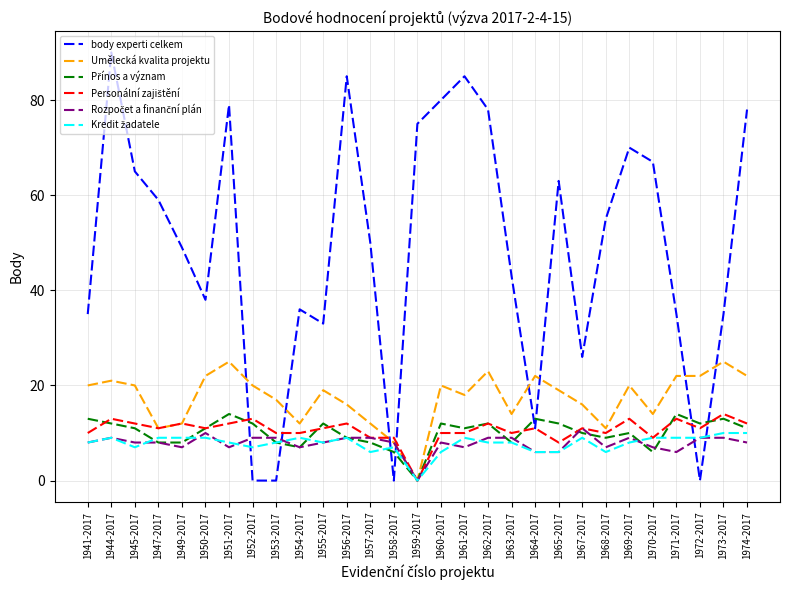

Is this an area chart (filled region under the line)?

No